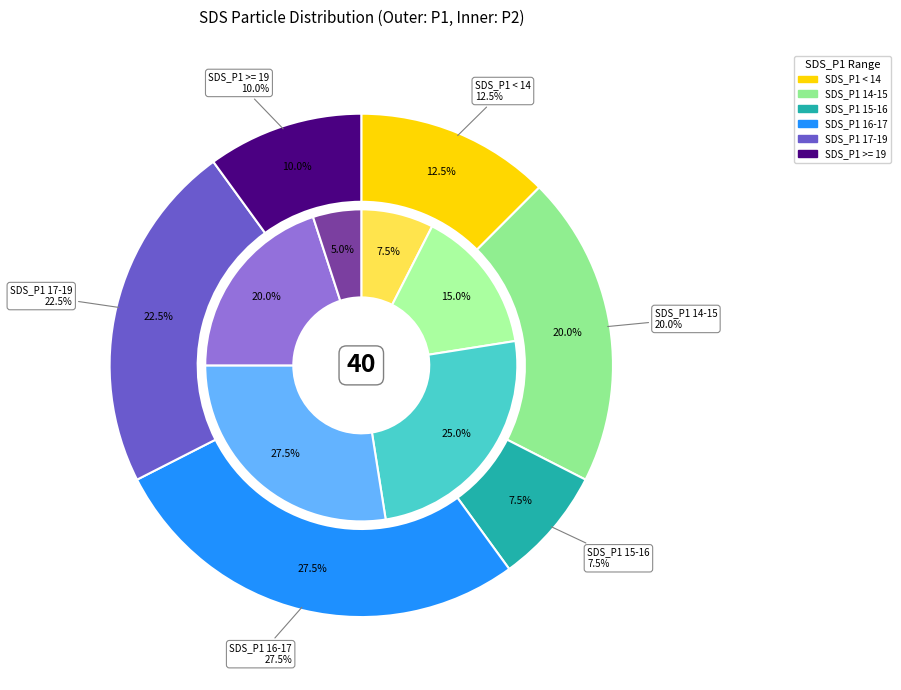

Does 24 account for over 50% of the chart?

No